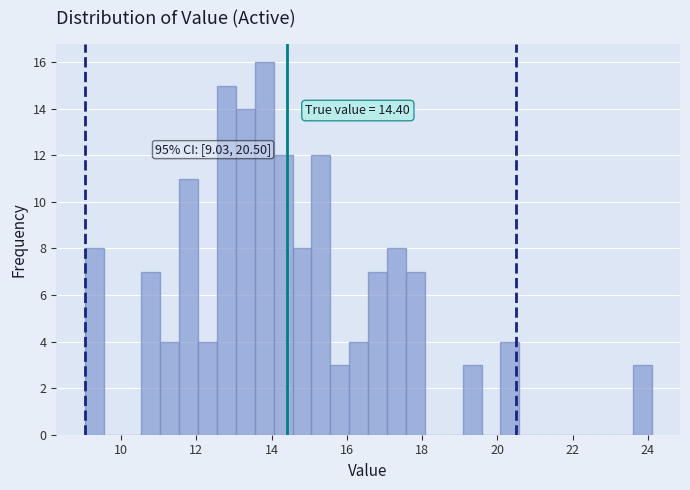

Read against the x-axis, roughly where is the centre of the tallest bar?

13.8